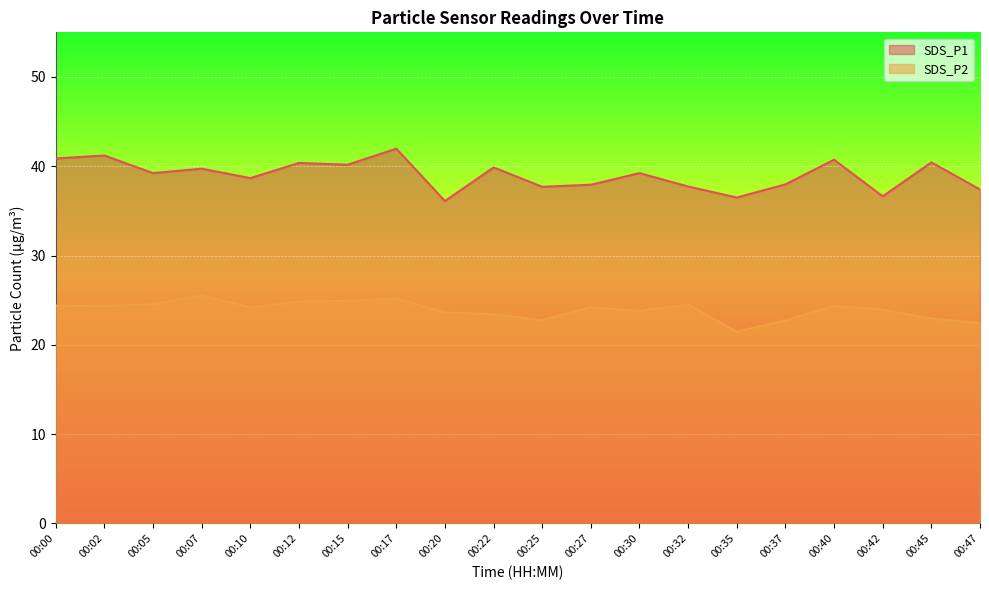

Rank the series by their average value, from highest to lowest.

SDS_P1, SDS_P2